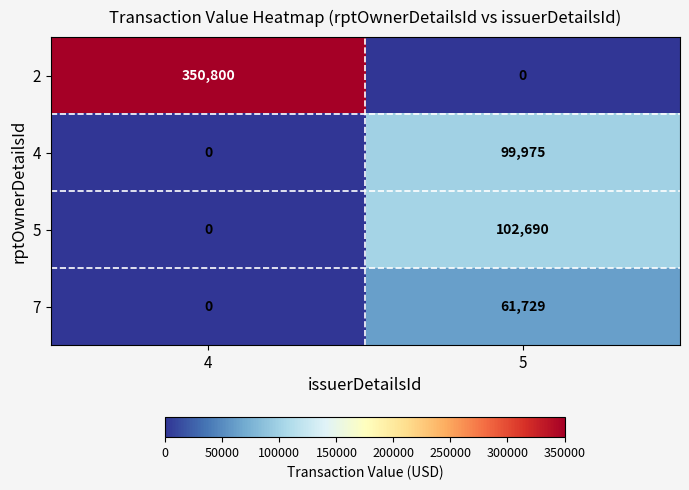

Reading left to right, what are all the values shown in this chart?

2: 4=350800	5=0
4: 4=0	5=99975
5: 4=0	5=102690
7: 4=0	5=61729